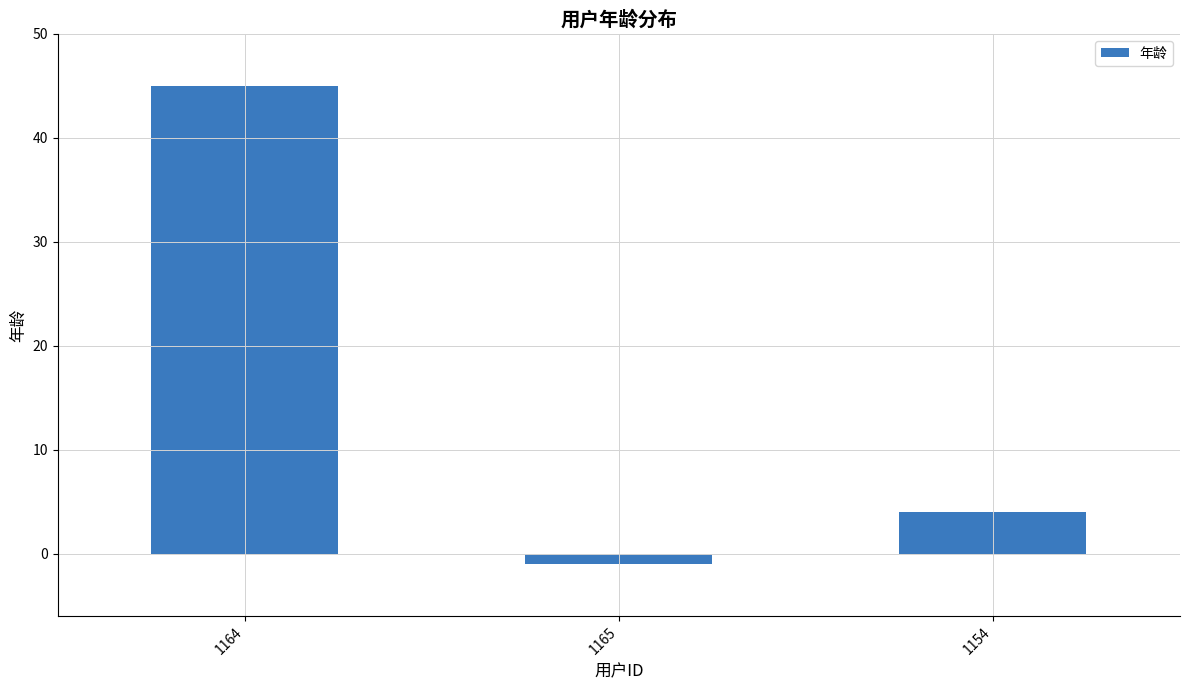

What is the difference between the maximum and second lowest values?

41